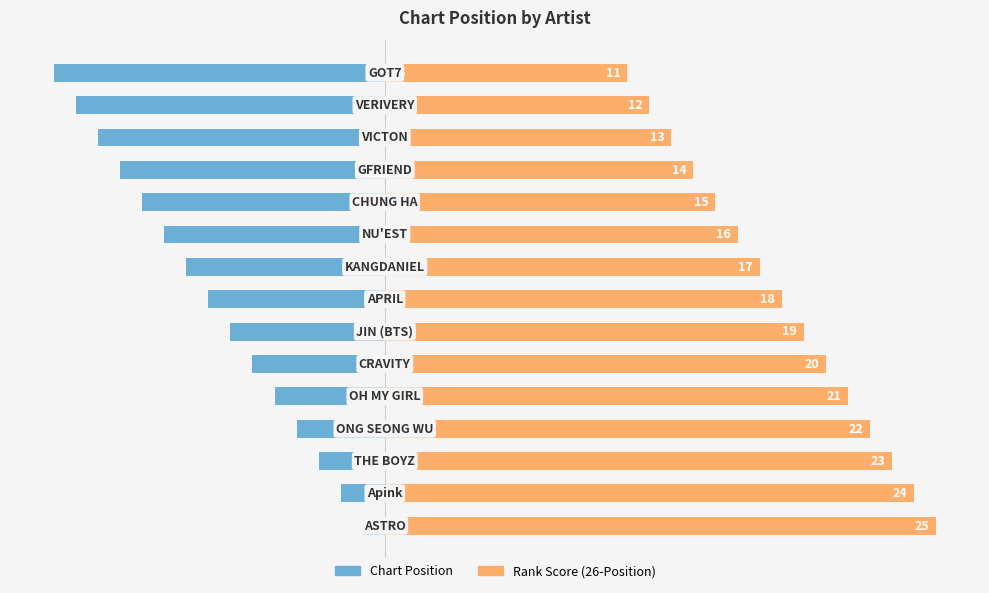

Count the number of data series in this chart.

2